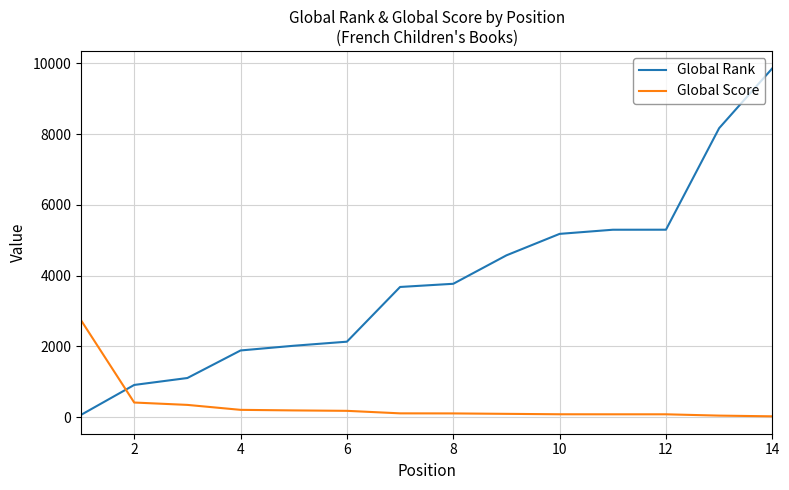

Does the chart display data point markers on the line(s)?

No